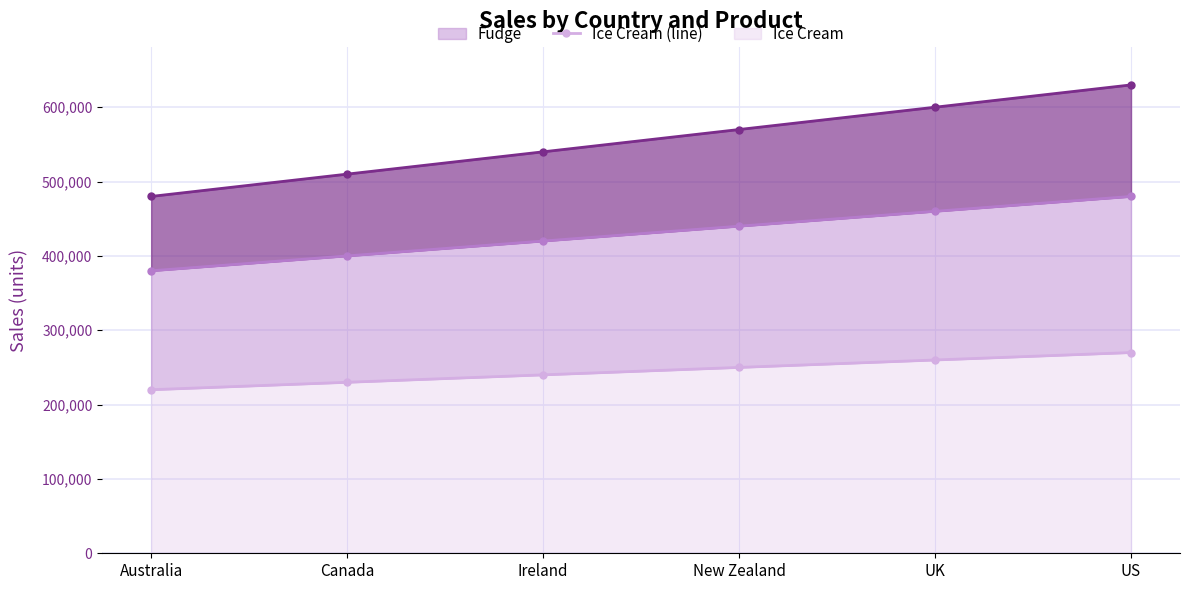

The value of Ice Cream at New Zealand is 166143. True or false?

False